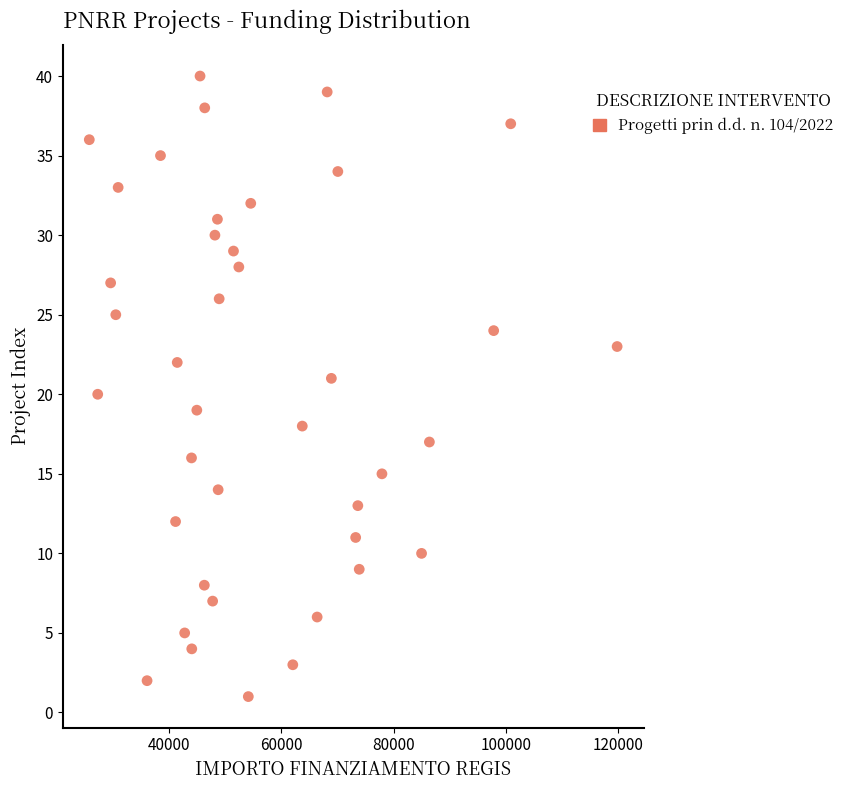

What is the range of Y values (max minus min)?

39